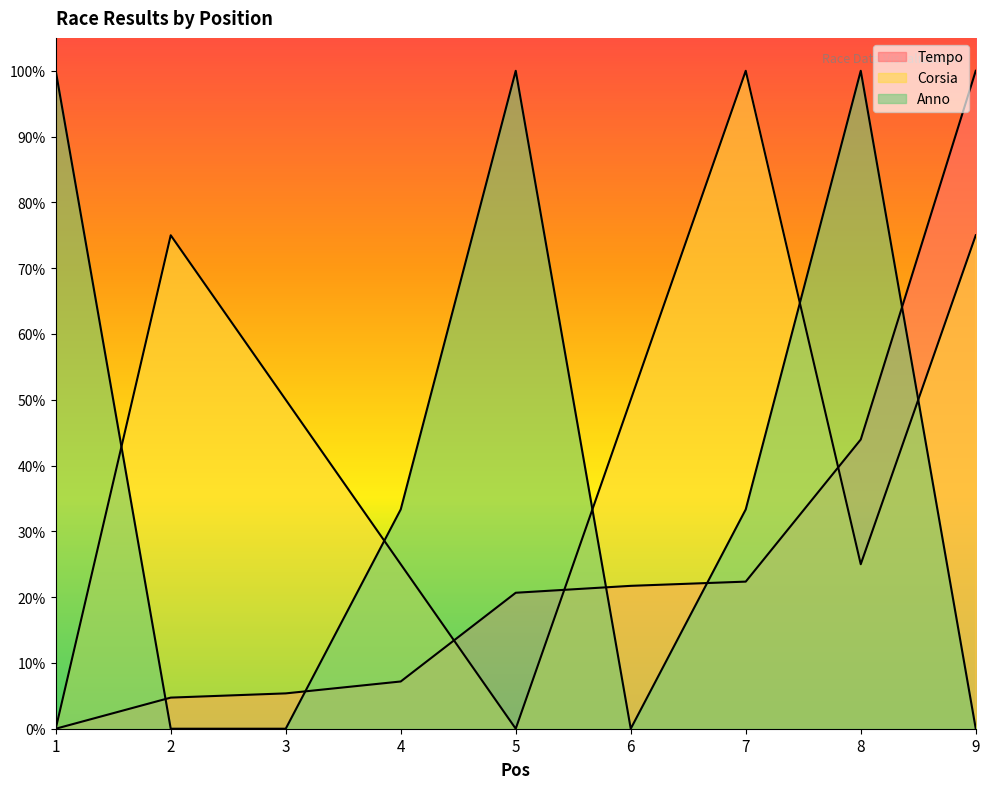

Reading right to left, extract all data points from this chart.

Tempo: 9=1.0	8=0.4	7=0.2	6=0.2	5=0.2	4=0.1	3=0.1	2=0.0	1=0.0
Corsia: 9=0.8	8=0.2	7=1.0	6=0.5	5=0.0	4=0.2	3=0.5	2=0.8	1=0.0
Anno: 9=0.0	8=1.0	7=0.3	6=0.0	5=1.0	4=0.3	3=0.0	2=0.0	1=1.0